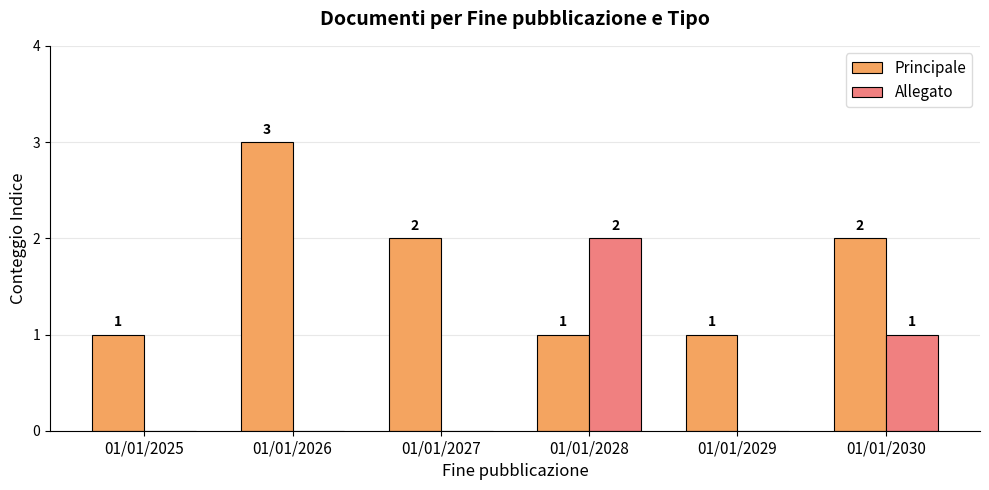

How many groups of bars are there?

6